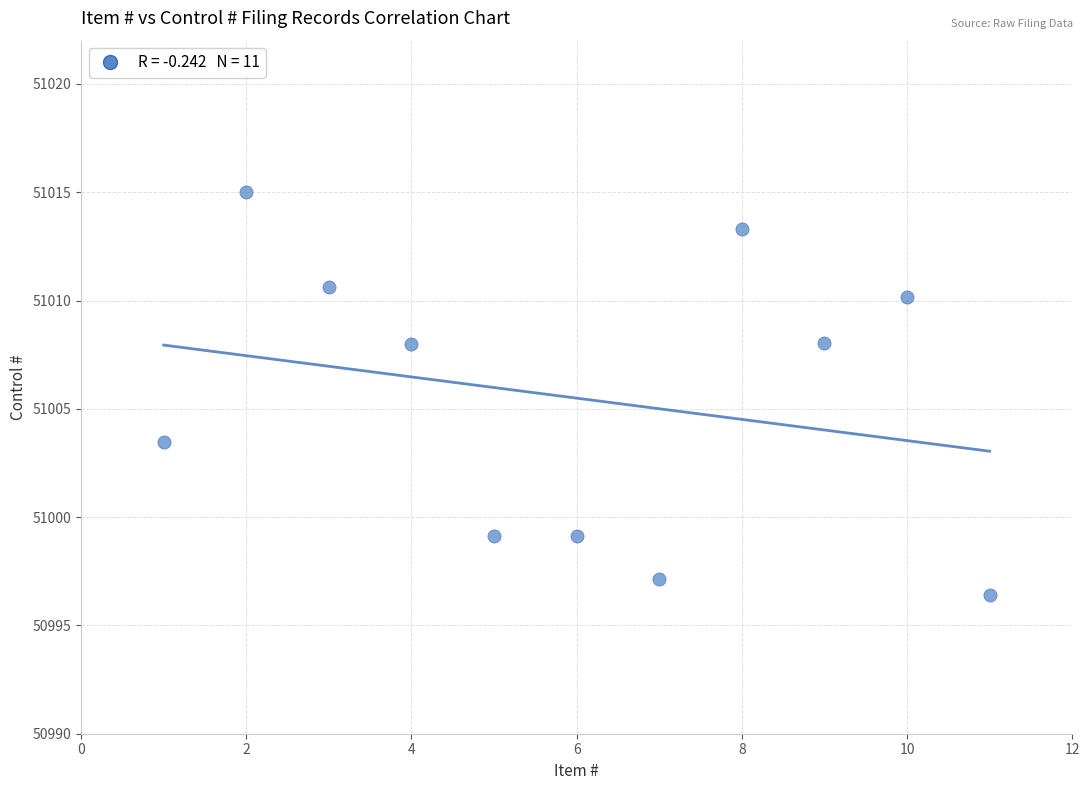

What Y value in the scatter plot is closest to 51005?

51003.5